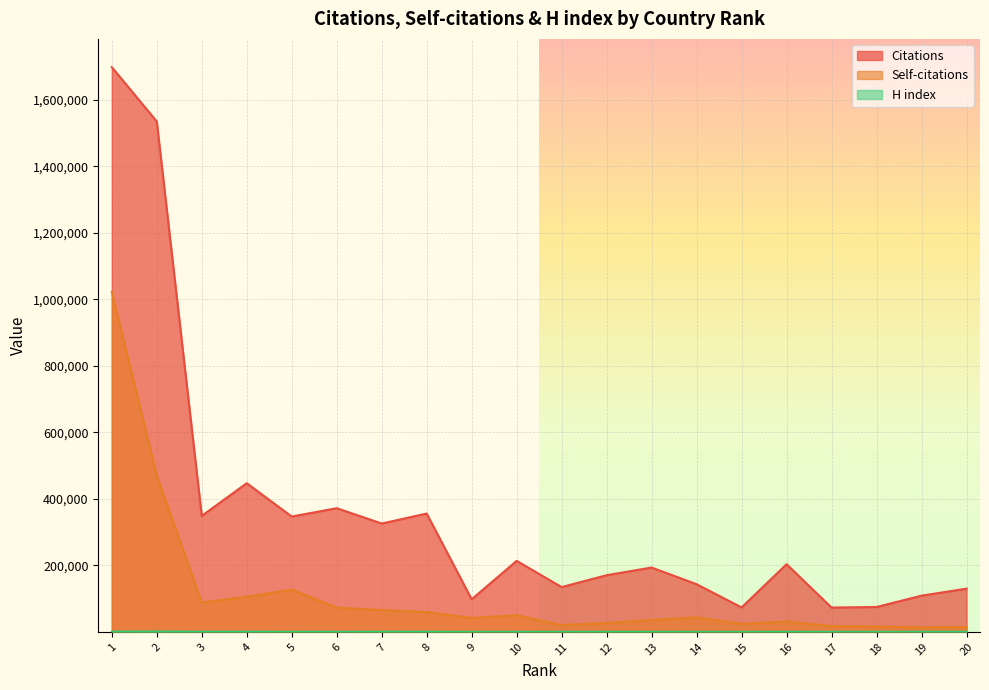

At which category is the sum across all series the highest?

1